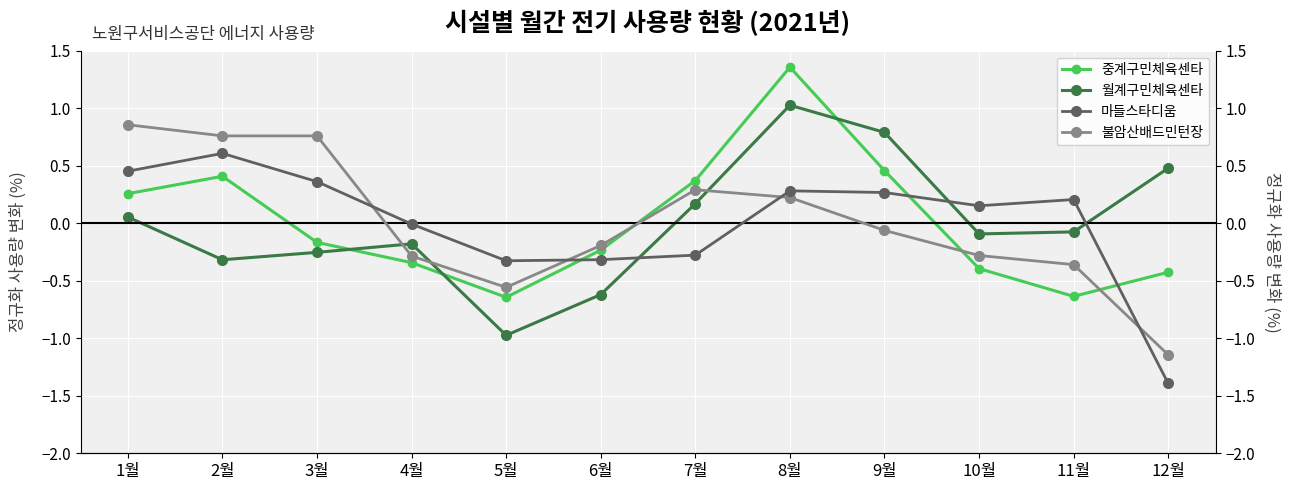

Reading left to right, extract all data points from this chart.

중계구민체육센타: 1월=0.3	2월=0.4	3월=-0.2	4월=-0.3	5월=-0.6	6월=-0.2	7월=0.4	8월=1.4	9월=0.5	10월=-0.4	11월=-0.6	12월=-0.4
월계구민체육센타: 1월=0.1	2월=-0.3	3월=-0.3	4월=-0.2	5월=-1.0	6월=-0.6	7월=0.2	8월=1.0	9월=0.8	10월=-0.1	11월=-0.1	12월=0.5
마들스타디움: 1월=0.5	2월=0.6	3월=0.4	4월=-0.0	5월=-0.3	6월=-0.3	7월=-0.3	8월=0.3	9월=0.3	10월=0.2	11월=0.2	12월=-1.4
불암산배드민턴장: 1월=0.9	2월=0.8	3월=0.8	4월=-0.3	5월=-0.6	6월=-0.2	7월=0.3	8월=0.2	9월=-0.1	10월=-0.3	11월=-0.4	12월=-1.1